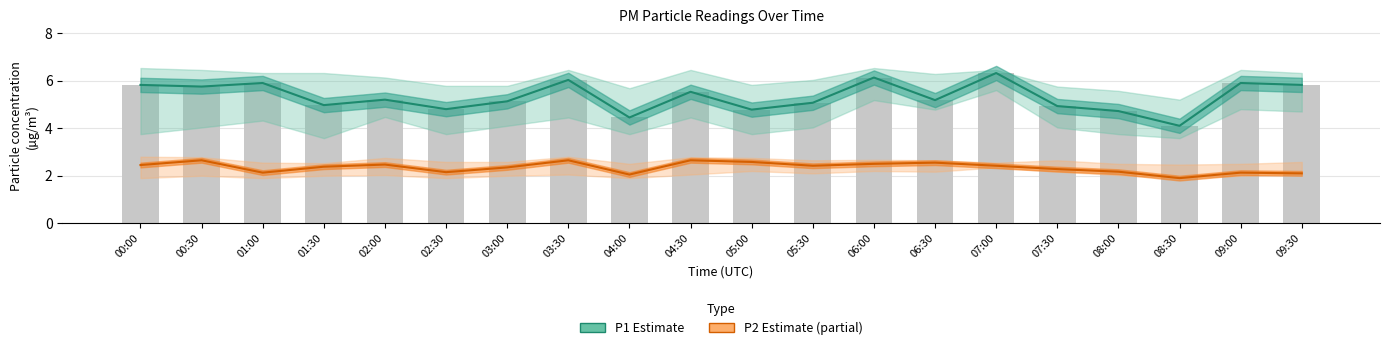

What is the sum of all P2 (Partial estimate) values?

47.0